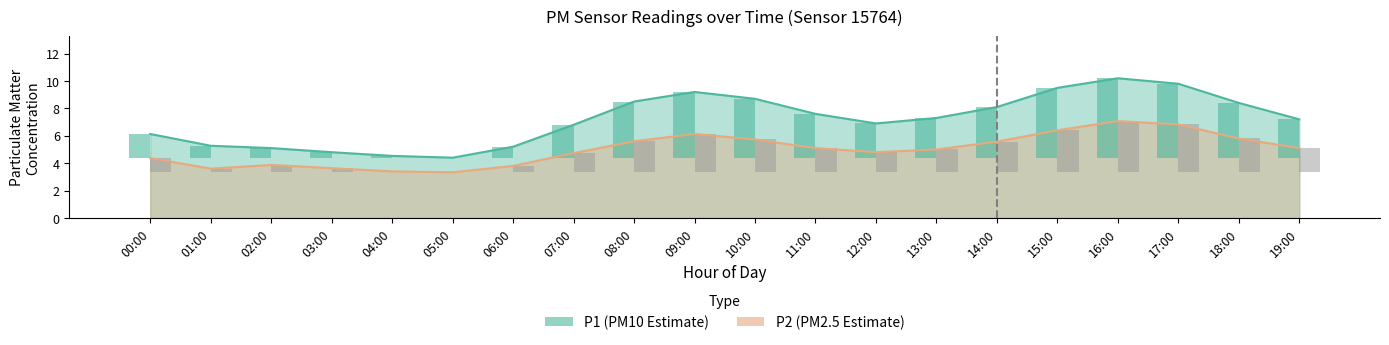

At which label does P1 reach its peak?

16:00